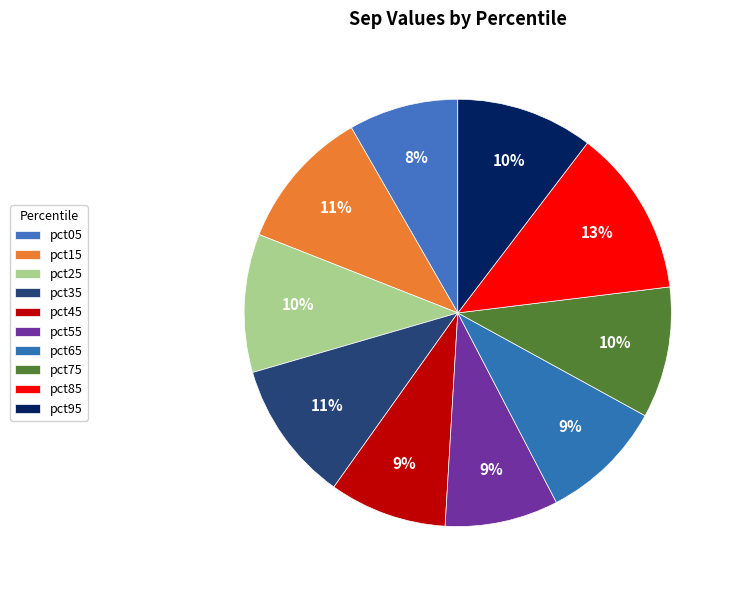

What is the change in value from pct75 to pct85?

+0.1